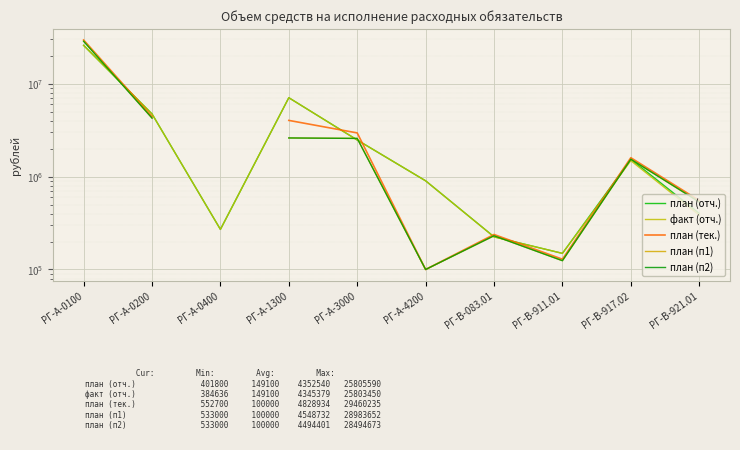

How many data points in план (п2) are less than 230600?

2